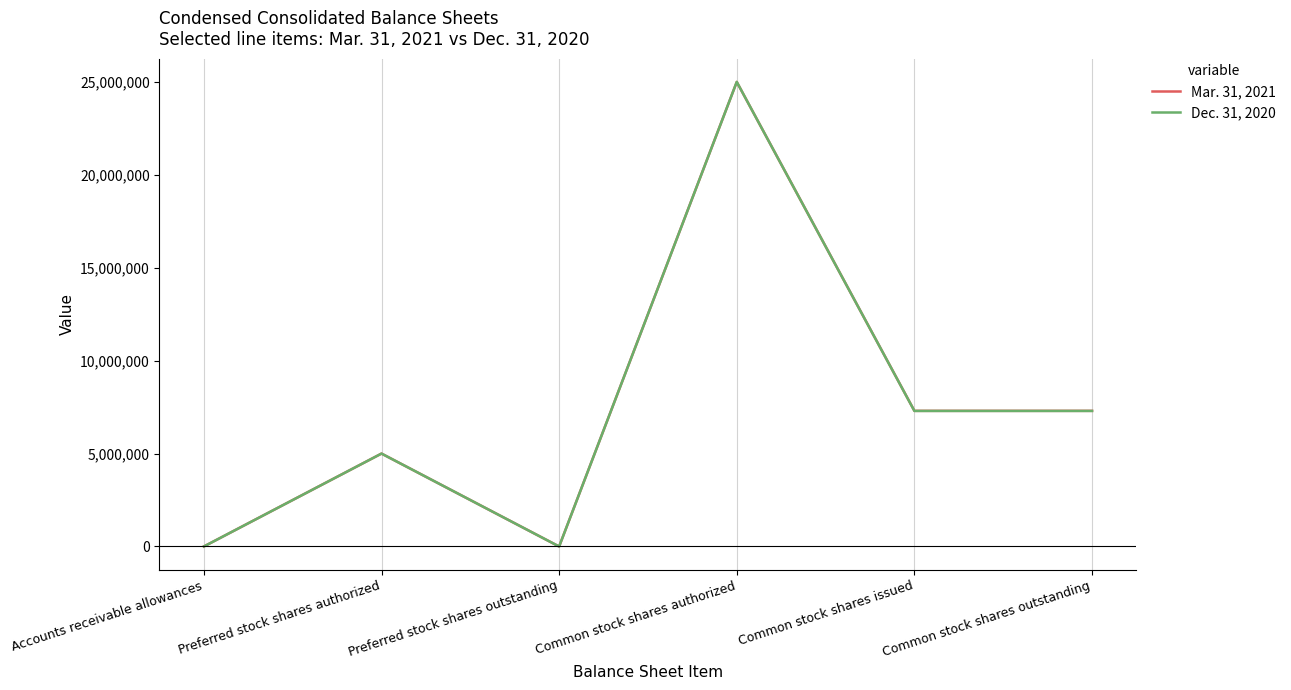

How many interior local peaks does the Mar. 31, 2021 series have?

2